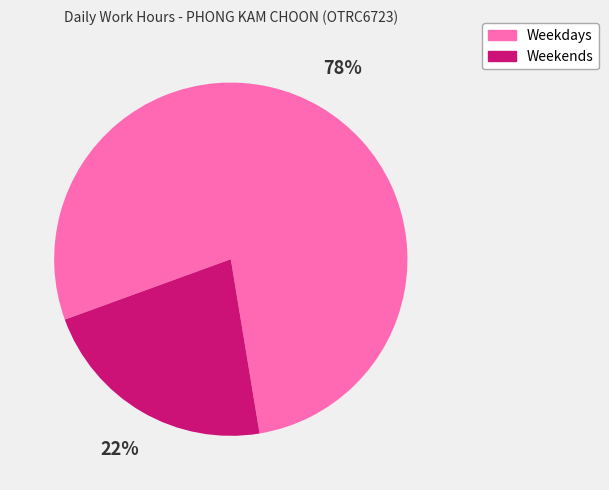

Does any single category account for the majority?

Yes